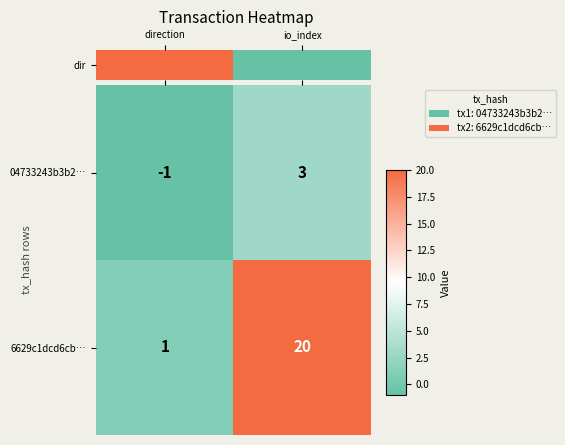

Reading left to right, list all the values displayed in this chart.

04733243b3b2…: direction=-1	io_index=3
6629c1dcd6cb…: direction=1	io_index=20